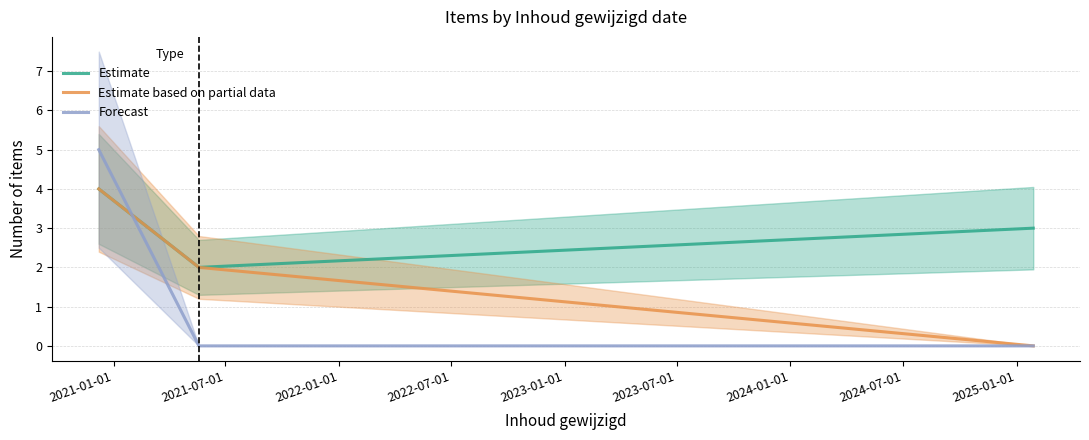

Reading left to right, list all the values displayed in this chart.

Estimate: 4	2	3
Estimate based on partial data: 4	2	0
Forecast: 5	0	0